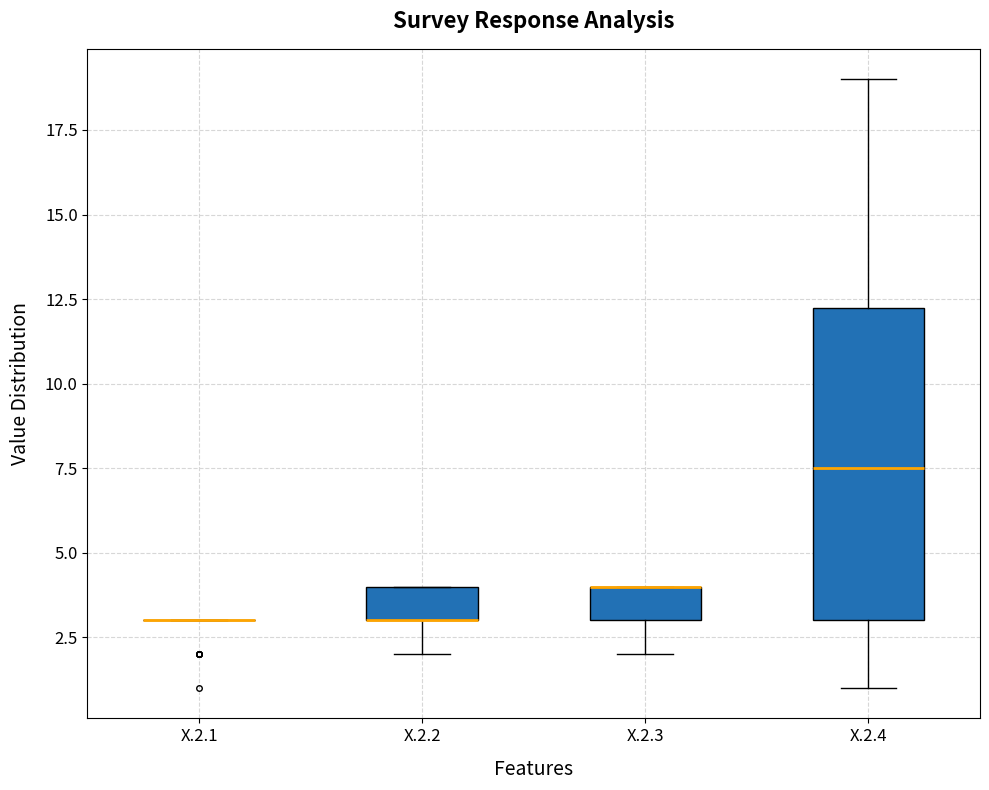

Comparing the boxes themselves (not the whiskers), which one is the tallest?

X.2.4